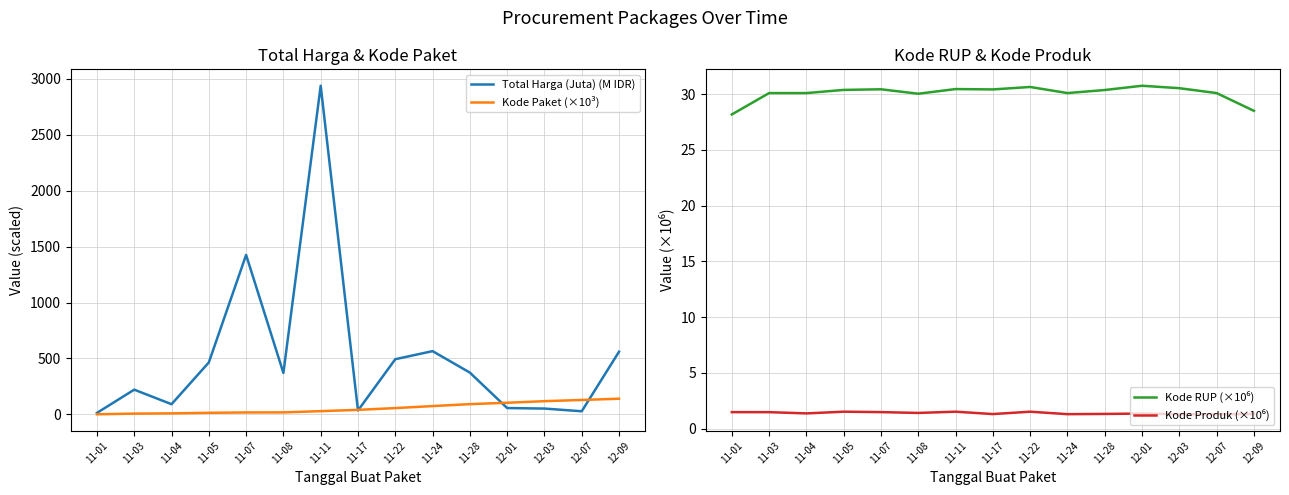

At which category does Kode Produk (×10⁶) reach its first local valley?

11-04